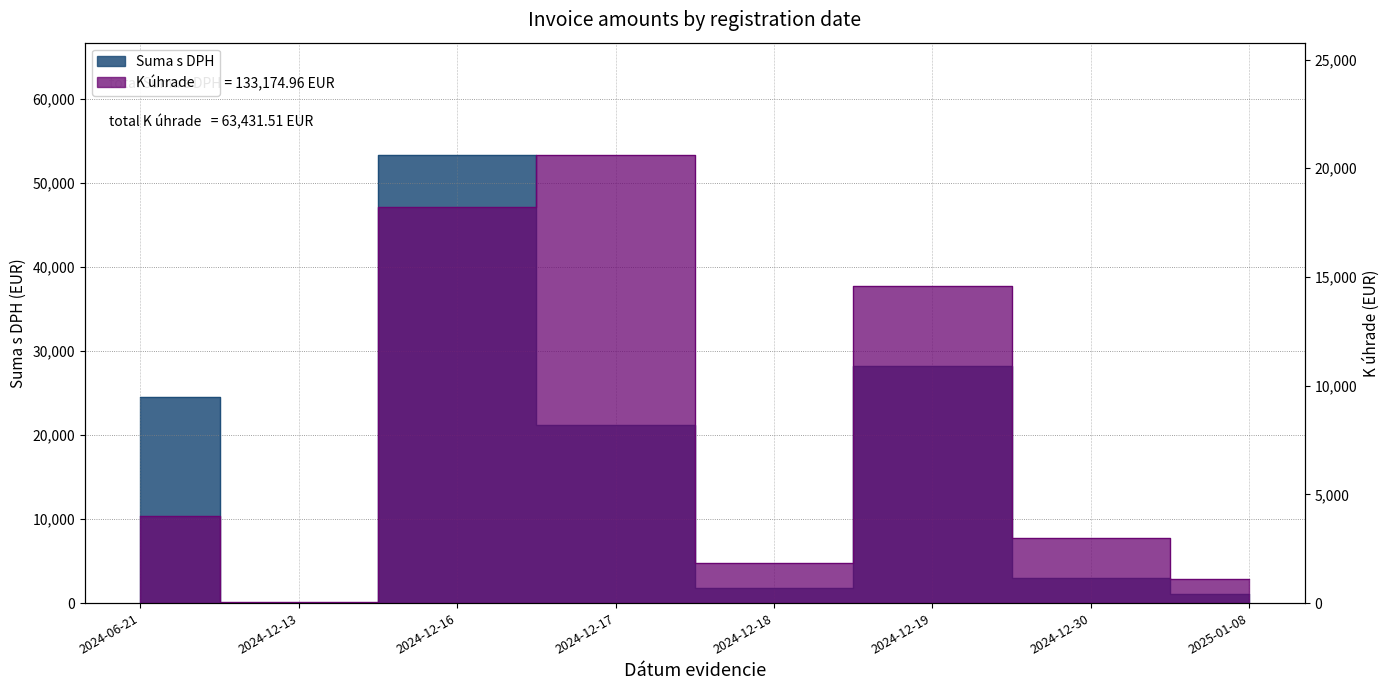

Count the number of data series in this chart.

2